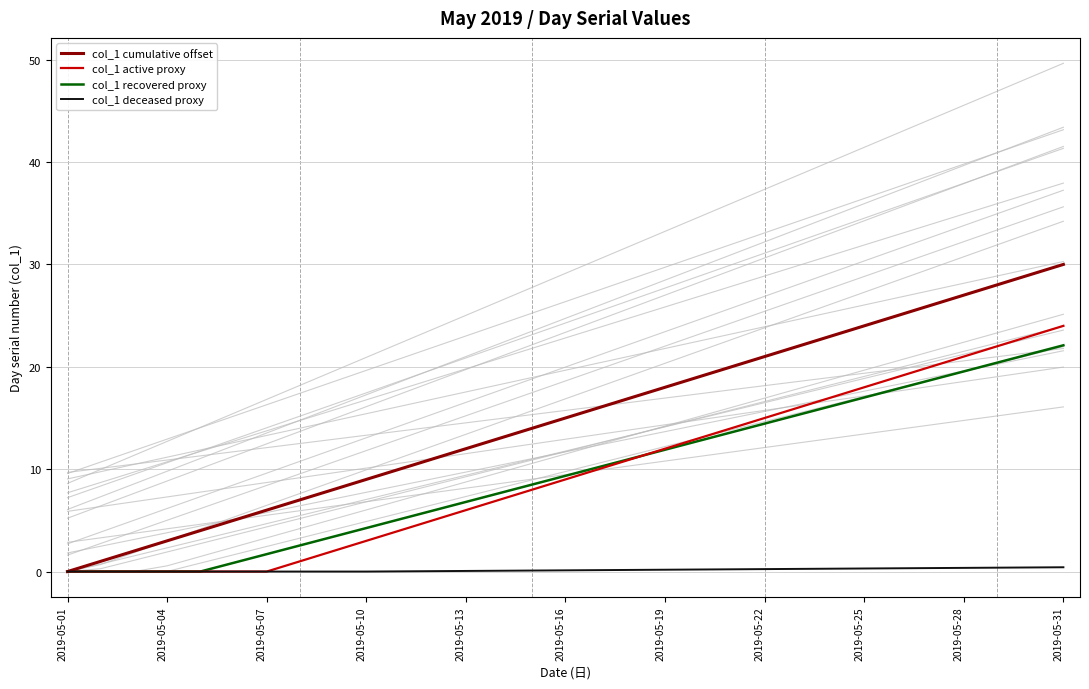

At which label does col_1 active proxy first exceed 9?

16